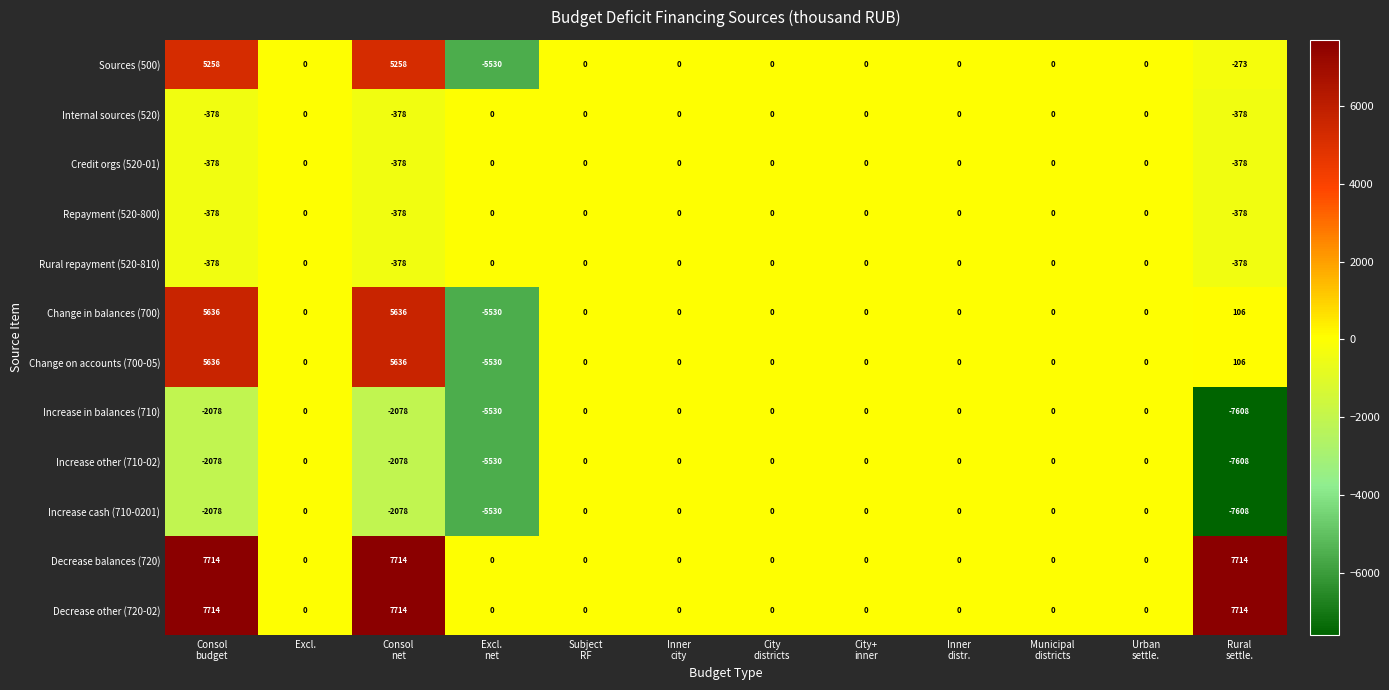

What is the average value of the Increase cash (710-0201) series?

-1441